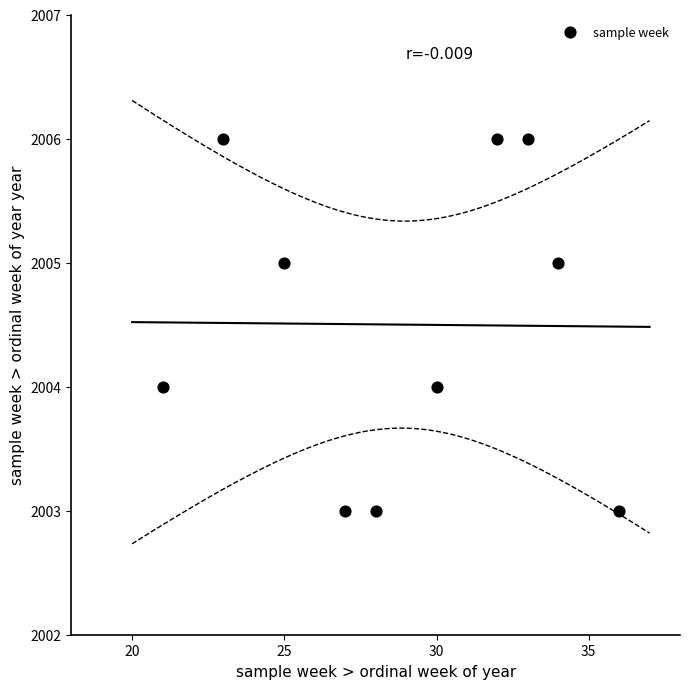

What is the range of X values (max minus min)?

15